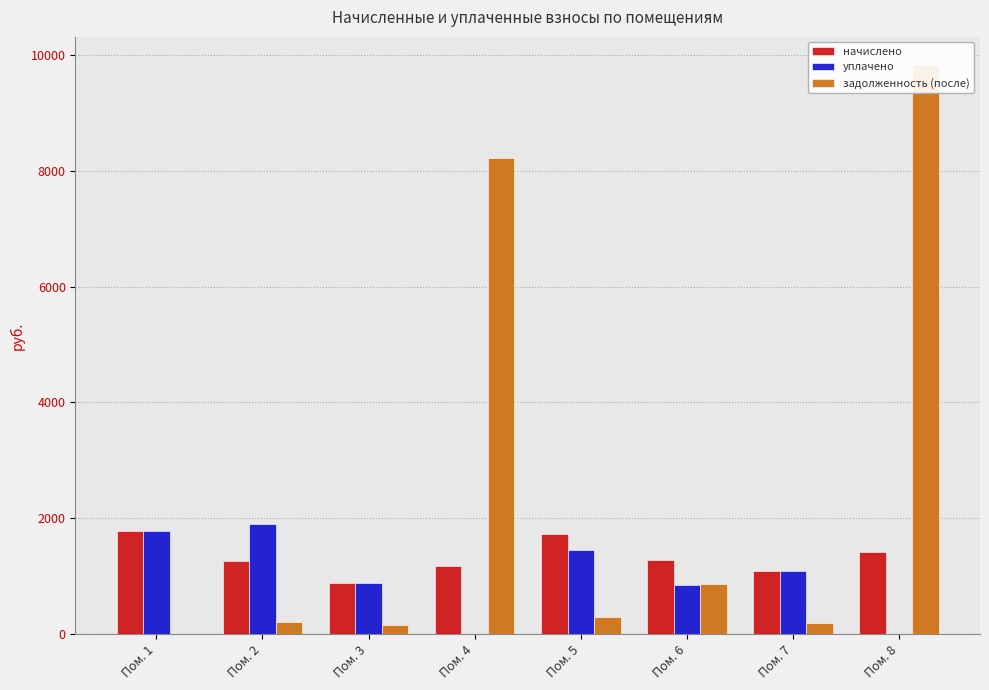

At which label does задолженность (после) reach its peak?

Пом. 8